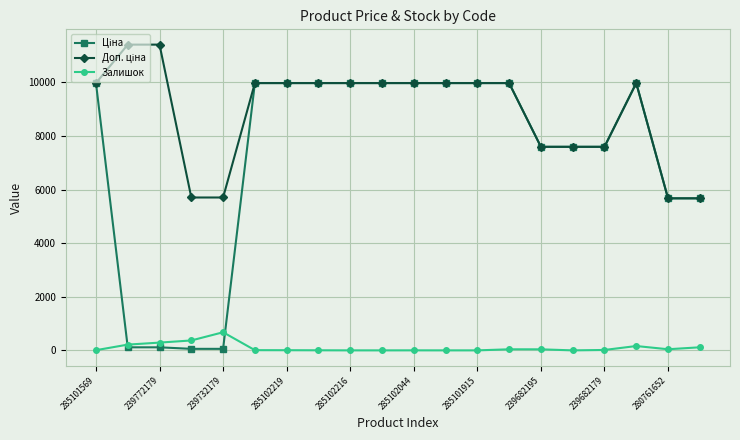

What is the highest value of the Залишок series?

676.0